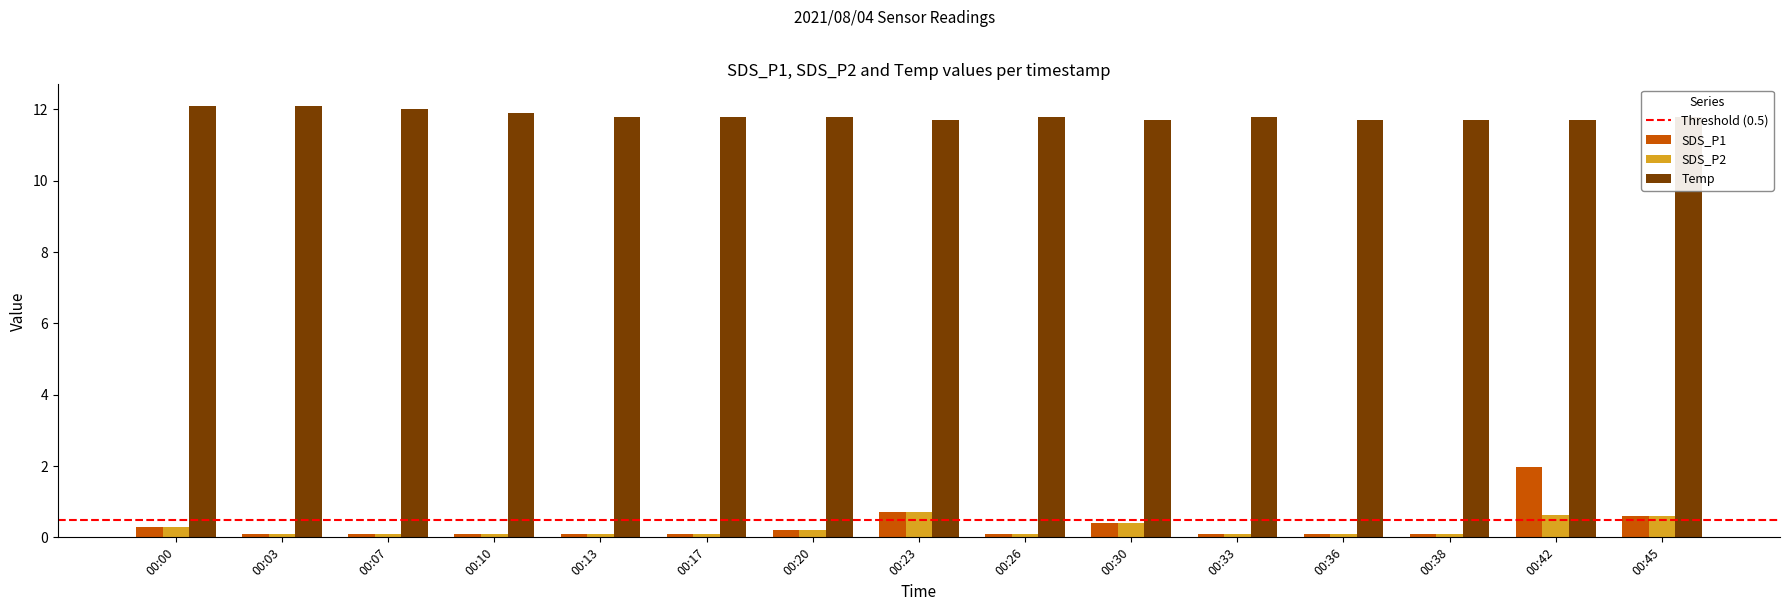

List the series in order of their peak value, lowest first.

SDS_P2, SDS_P1, Temp